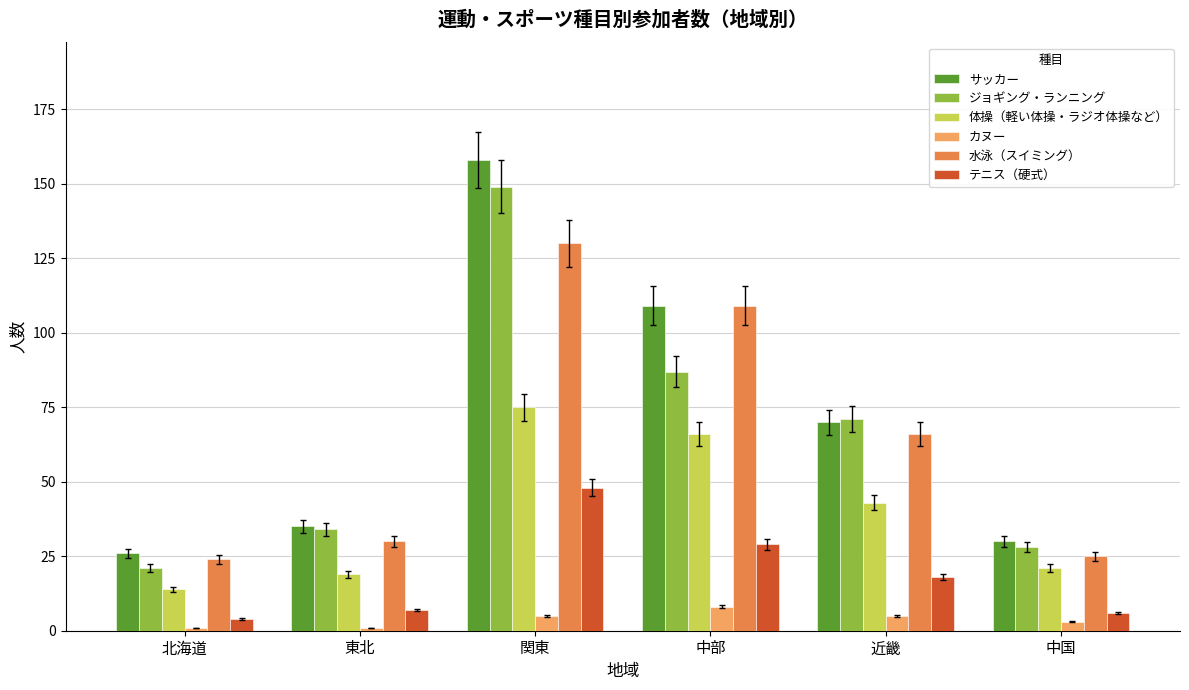

Reading right to left, what are all the values shown in this chart?

サッカー: 中国=30	近畿=70	中部=109	関東=158	東北=35	北海道=26
ジョギング・ランニング: 中国=28	近畿=71	中部=87	関東=149	東北=34	北海道=21
体操（軽い体操・ラジオ体操など）: 中国=21	近畿=43	中部=66	関東=75	東北=19	北海道=14
カヌー: 中国=3	近畿=5	中部=8	関東=5	東北=1	北海道=1
水泳（スイミング）: 中国=25	近畿=66	中部=109	関東=130	東北=30	北海道=24
テニス（硬式）: 中国=6	近畿=18	中部=29	関東=48	東北=7	北海道=4